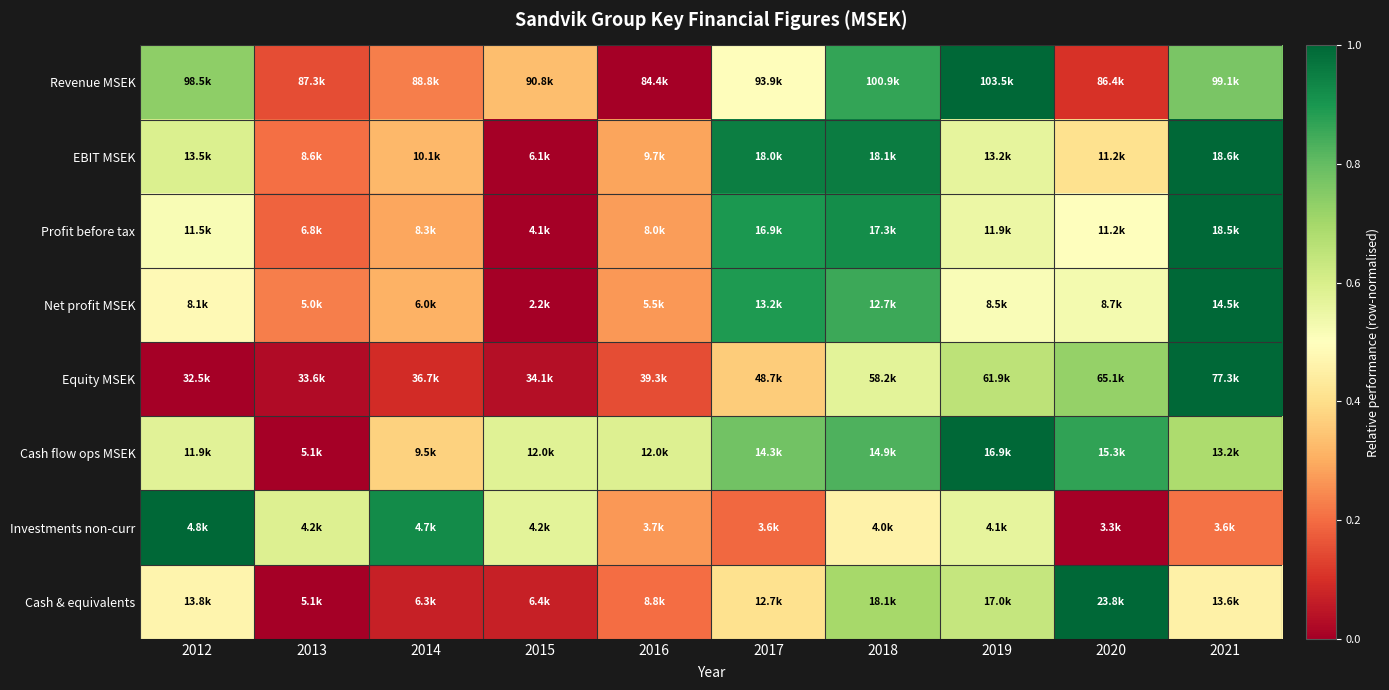

Which label corresponds to the largest value in the chart?

2019